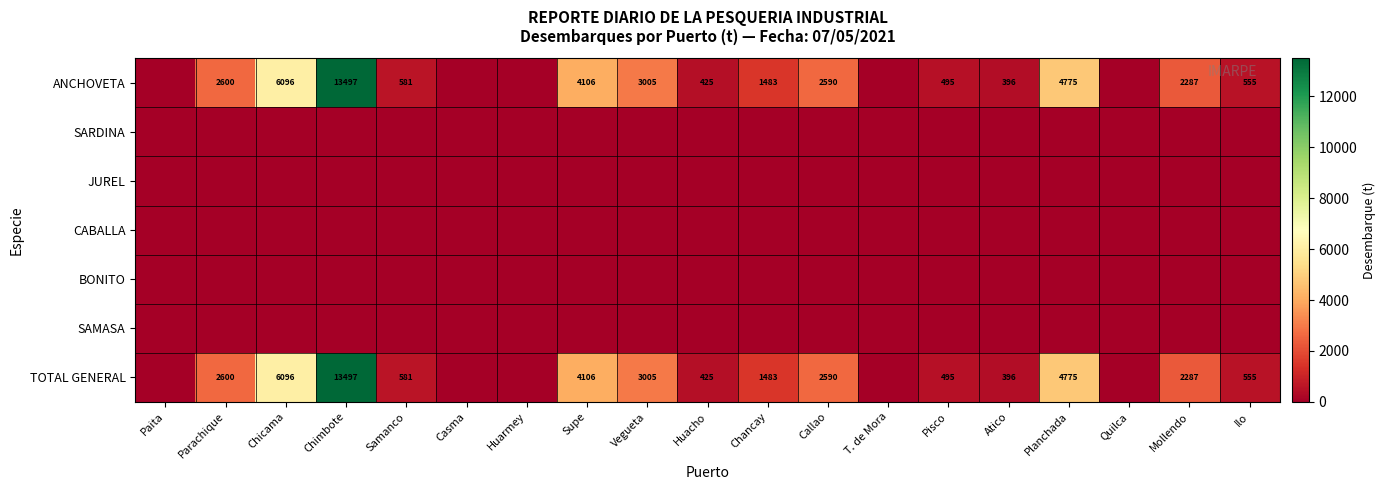

Count the number of data series in this chart.

7